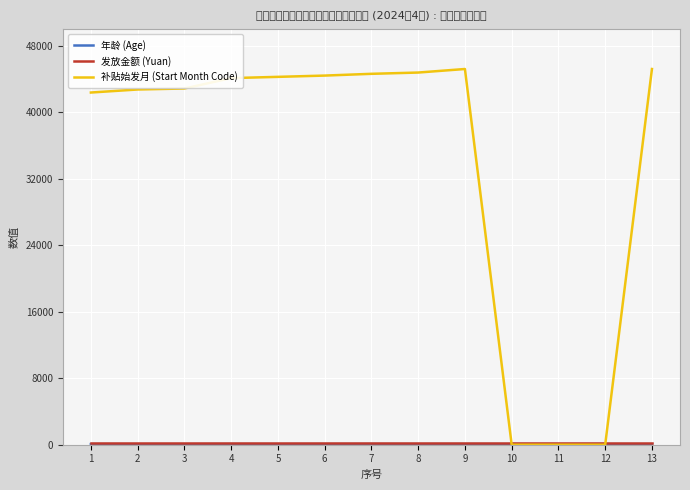

Which series has the largest total across all categories?

补贴始发月 (Start Month Code)